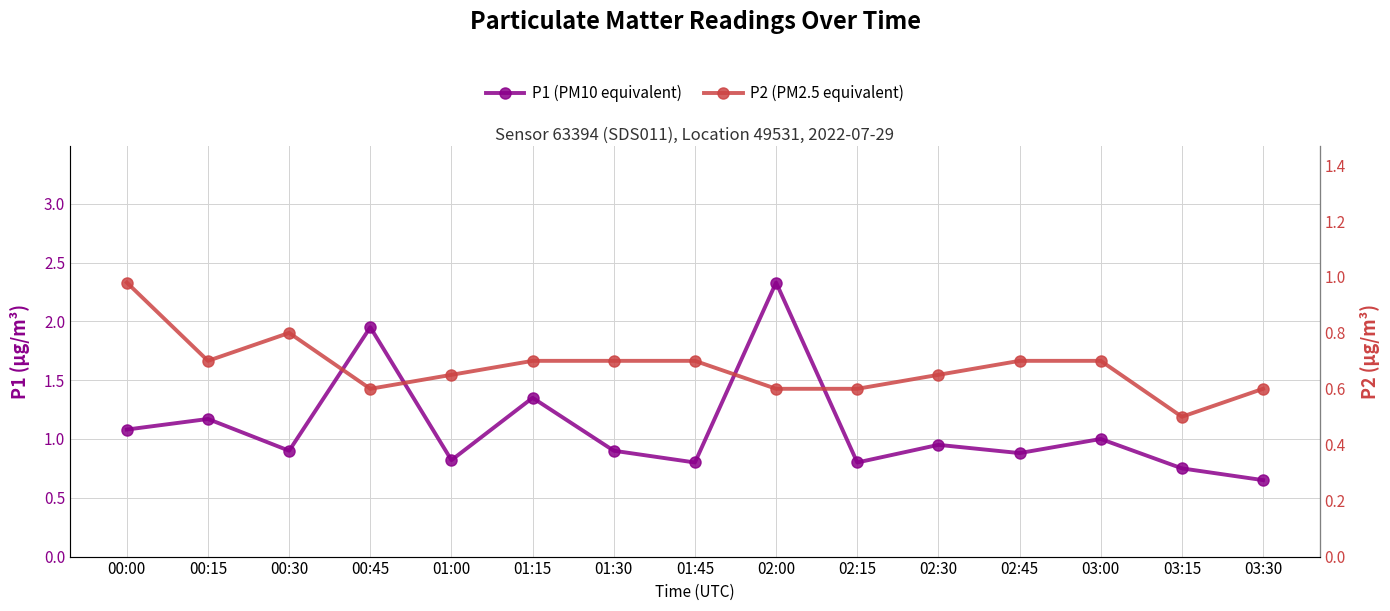

Rank the series by their maximum value, from highest to lowest.

P1 (PM10 equivalent), P2 (PM2.5 equivalent)